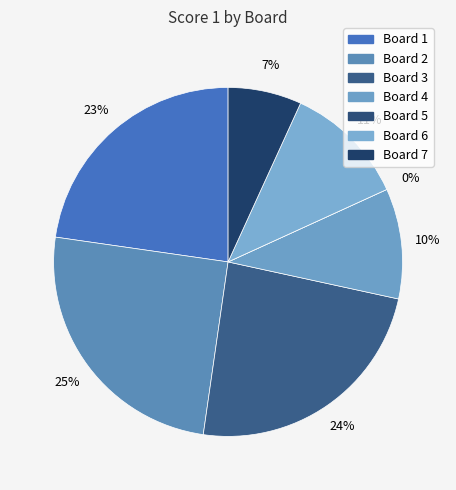

Does any single category account for the majority?

No